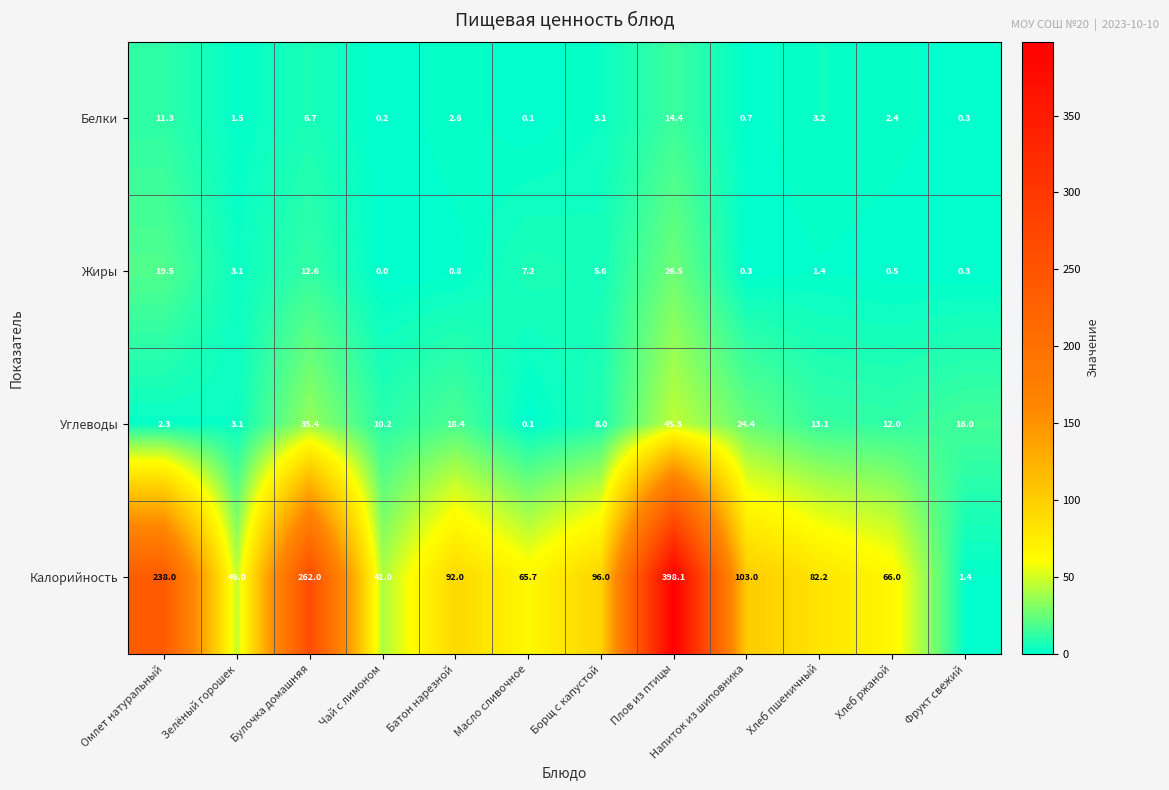

Which series has the largest total across all categories?

Калорийность